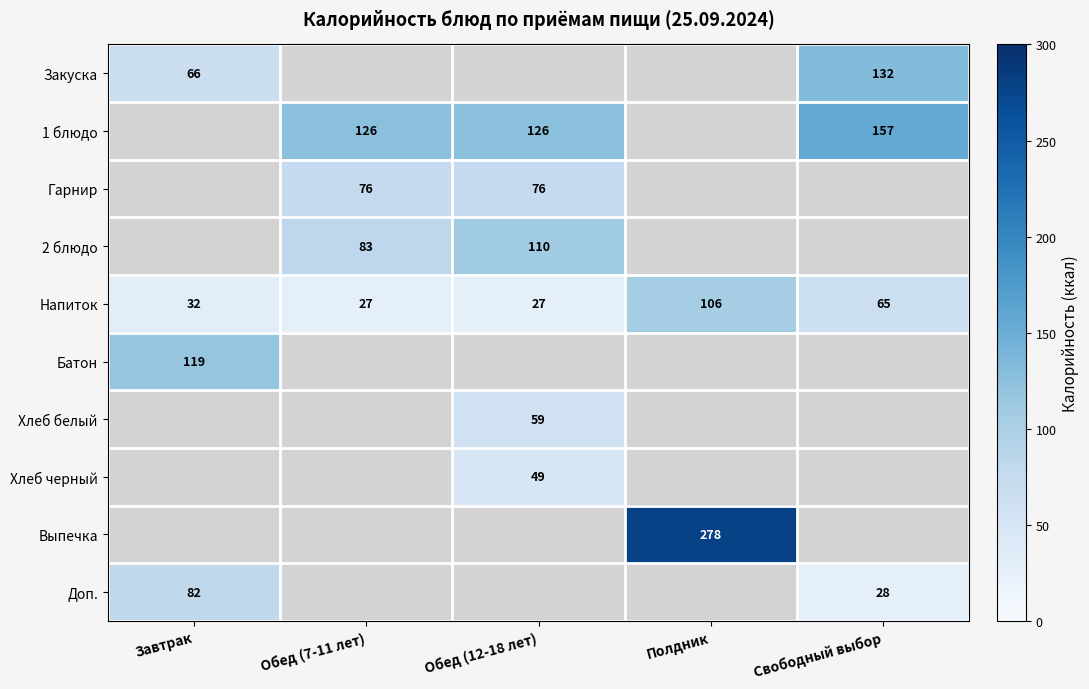

True or false: 1 блюдо has a value of 126 at Обед (12-18 лет).

True